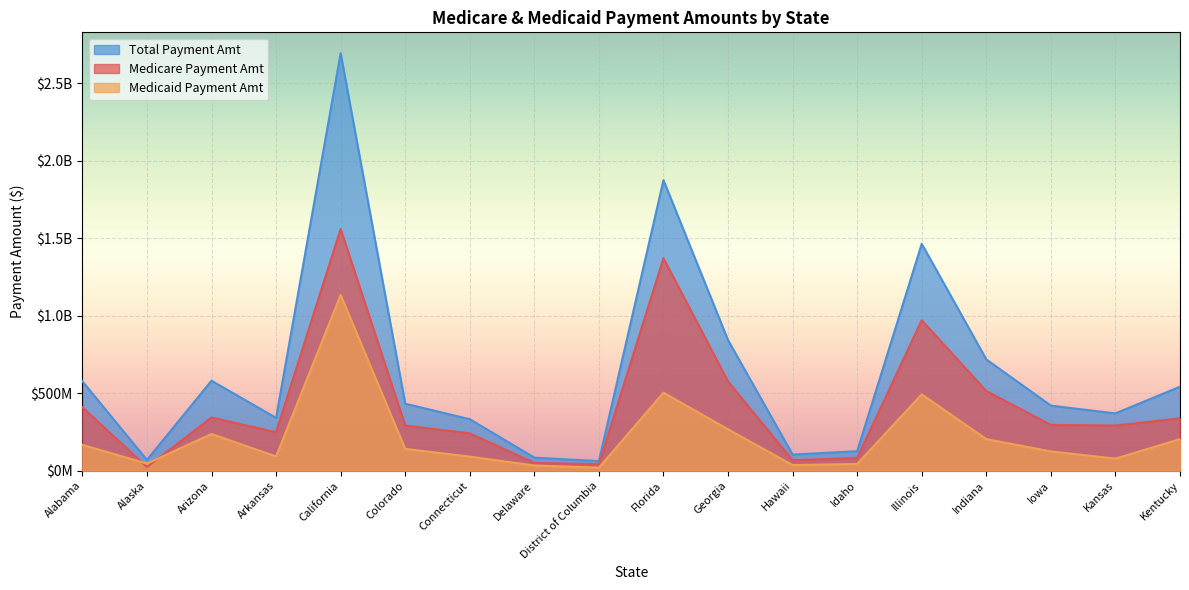

What is the label of the 13th point from the right?

Colorado